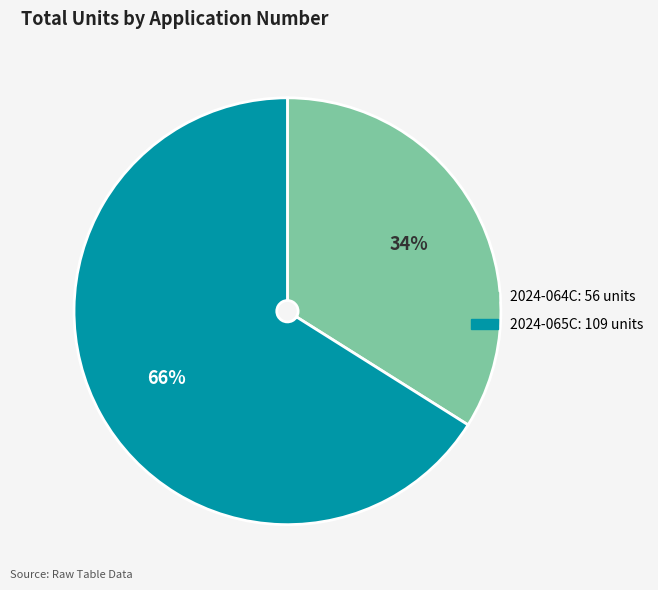

Do 2024-065C and 2024-064C together represent more than half of the pie?

Yes